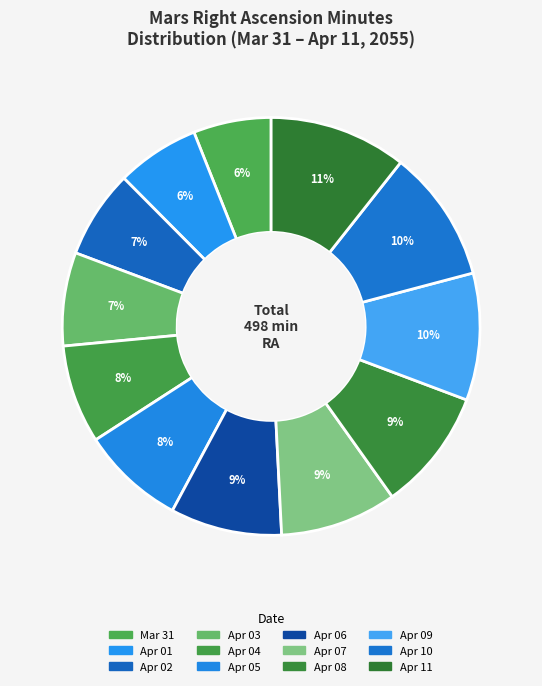

How many slices are in this pie chart?

12